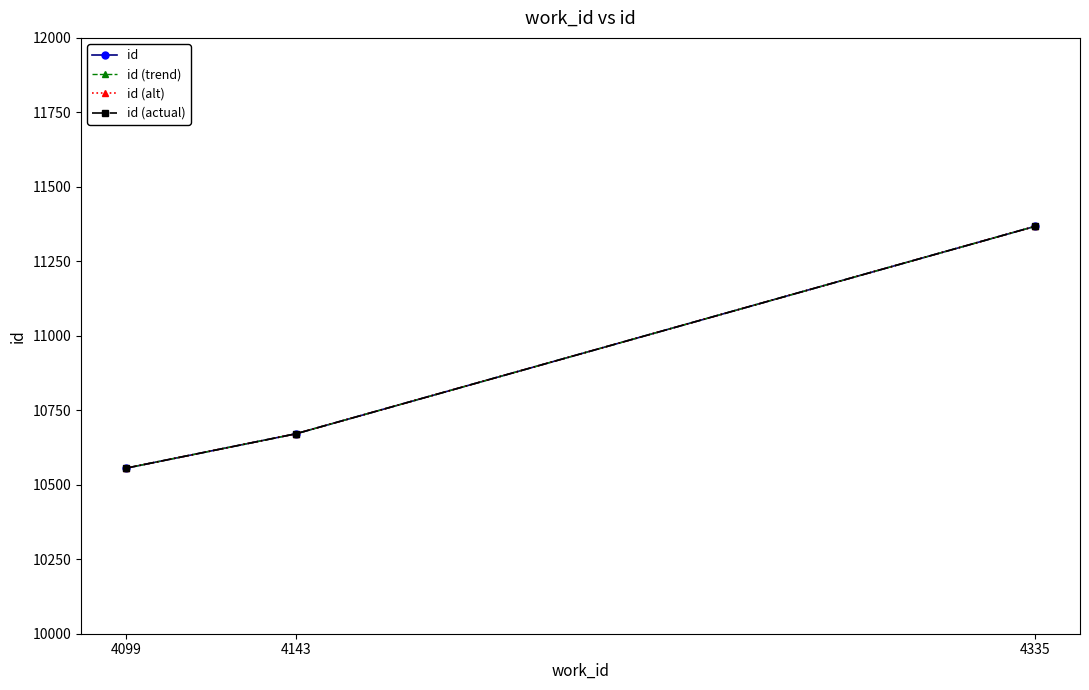

What is the highest value of the id (trend) series?

11367